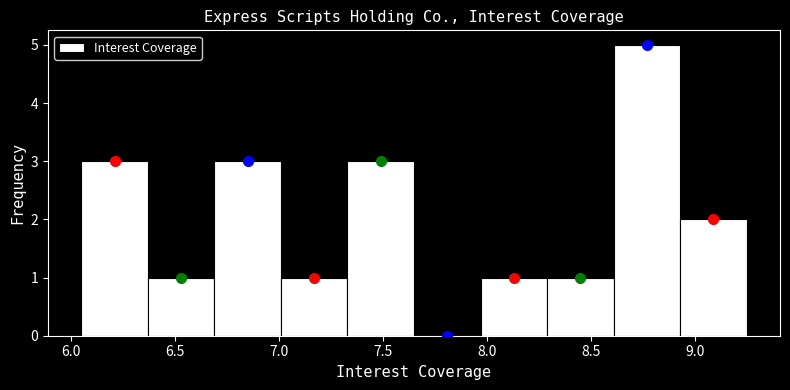

Reading left to right, list every bar in this chart as the range it spans on the x-axis followed by its height. Neither the bar edges nor the heights are printed on the chart, so give them approximately, as read against the axes.

6.05 to 6.37: 3
6.37 to 6.69: 1
6.69 to 7.01: 3
7.01 to 7.33: 1
7.33 to 7.65: 3
7.65 to 7.97: 0
7.97 to 8.29: 1
8.29 to 8.61: 1
8.61 to 8.93: 5
8.93 to 9.25: 2